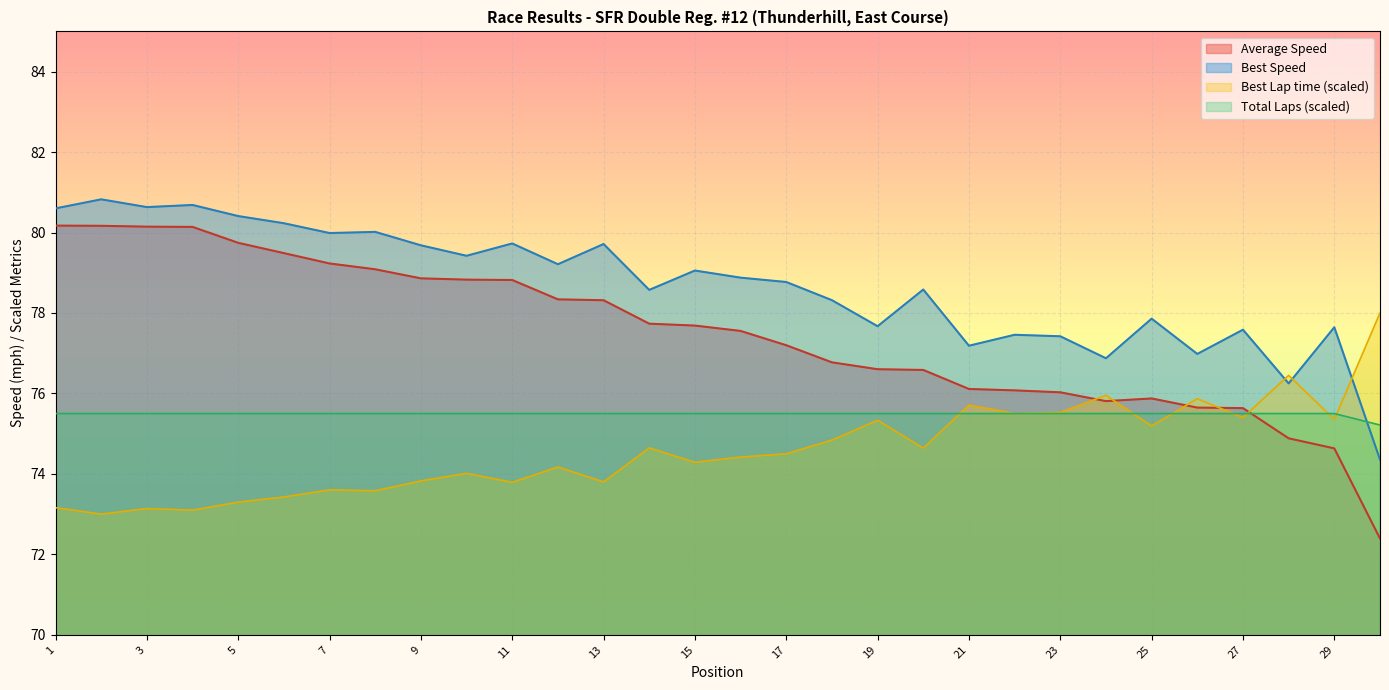

Which series ends up on top after the final intersection of Best Lap time and Best Speed?

Best Lap time